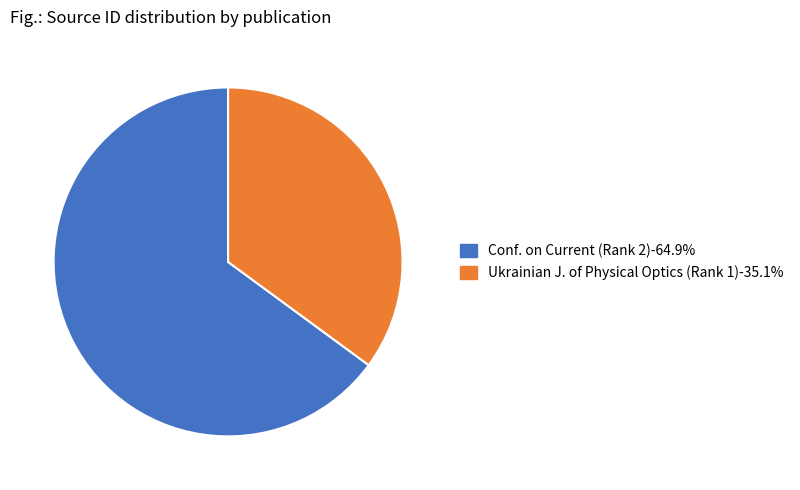

Is there any slice that represents more than half of the pie?

Yes